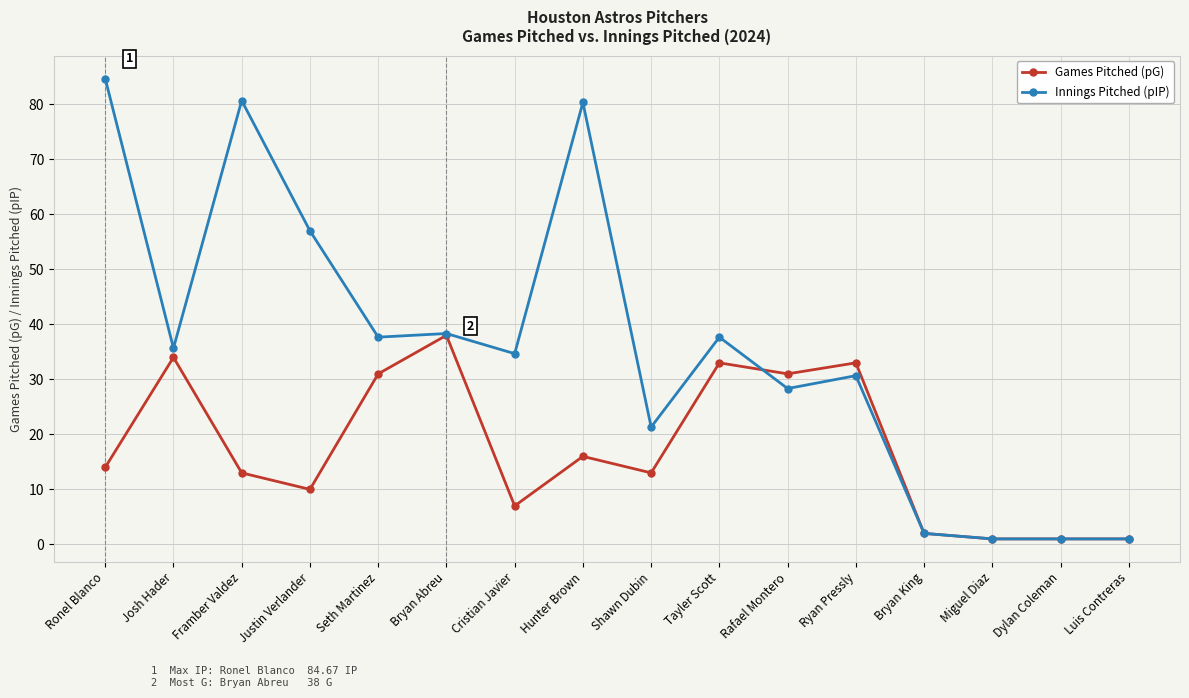

The value of Games Pitched (pG) at Justin Verlander is 15.0. True or false?

False